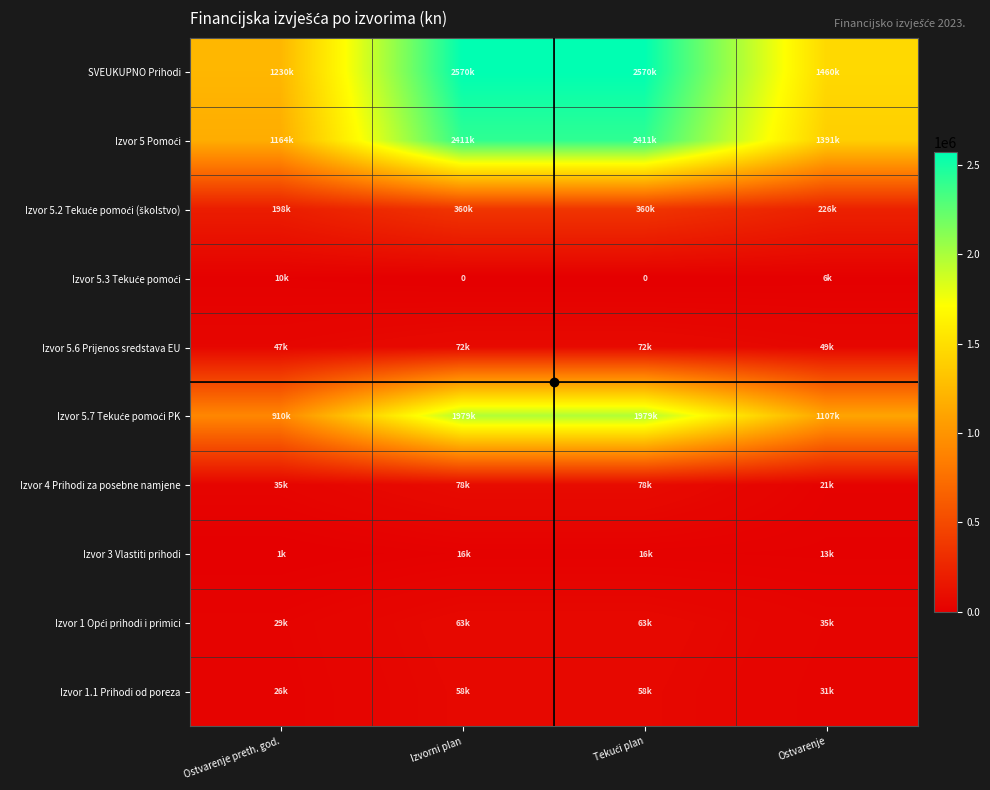

What is the spread (max minus min) of values at Izvorni plan?

2569991.0